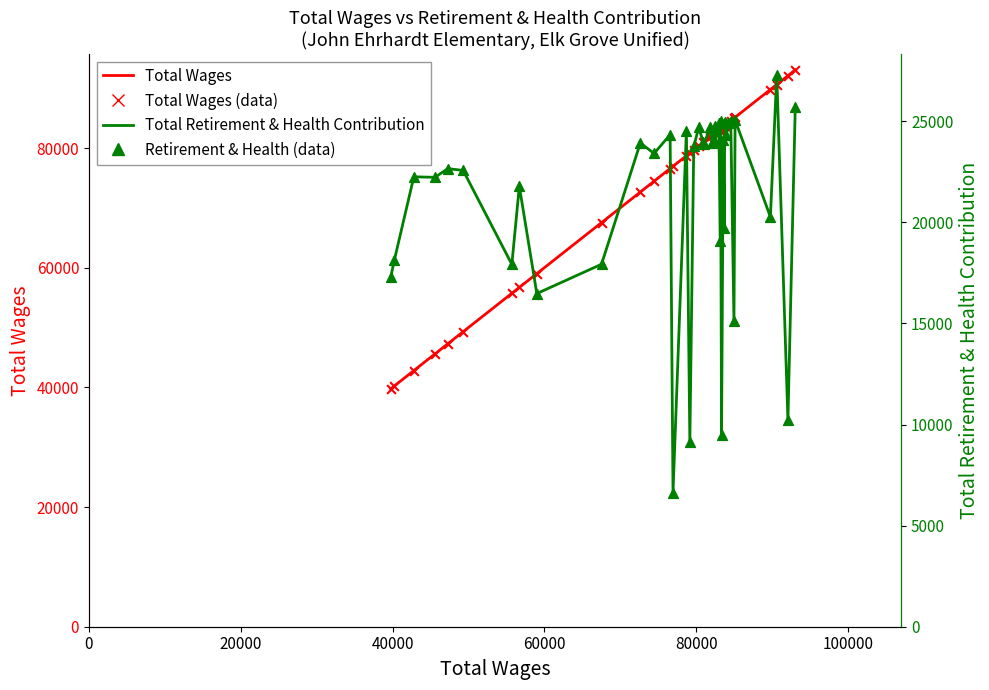

Which series contains the lowest Y value?

Total Retirement & Health Contribution